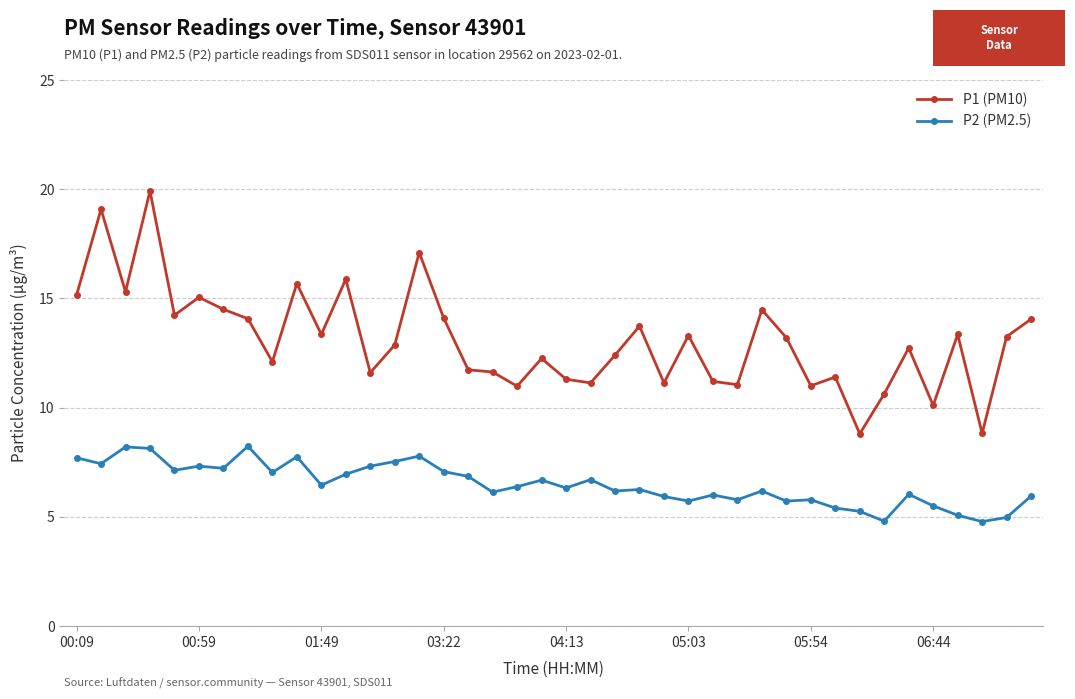

True or false: P1 (PM10) has more than 0 points higher than both neighbors.

True